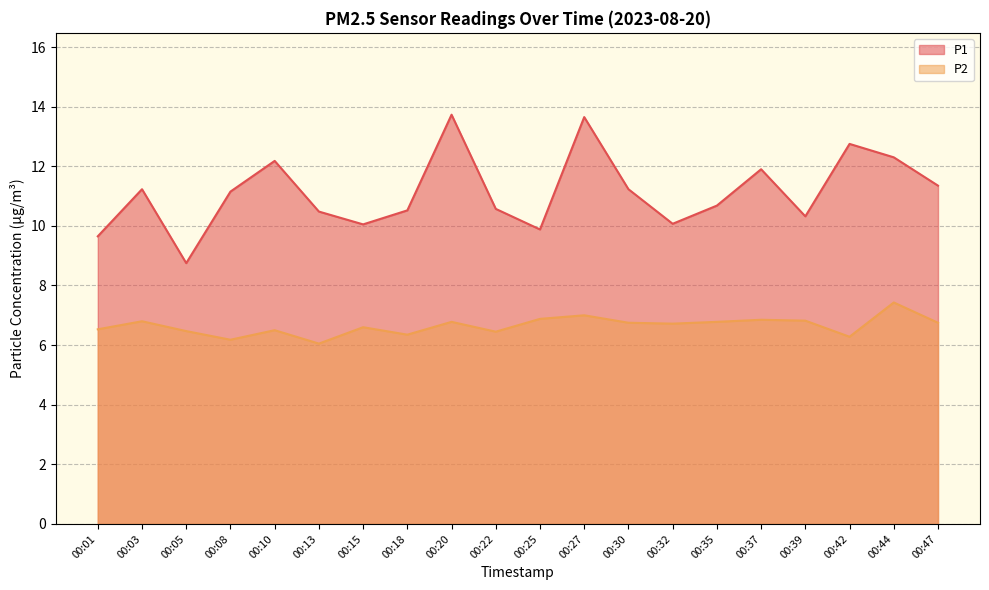

Where does the P1 series first go above 11?

00:03